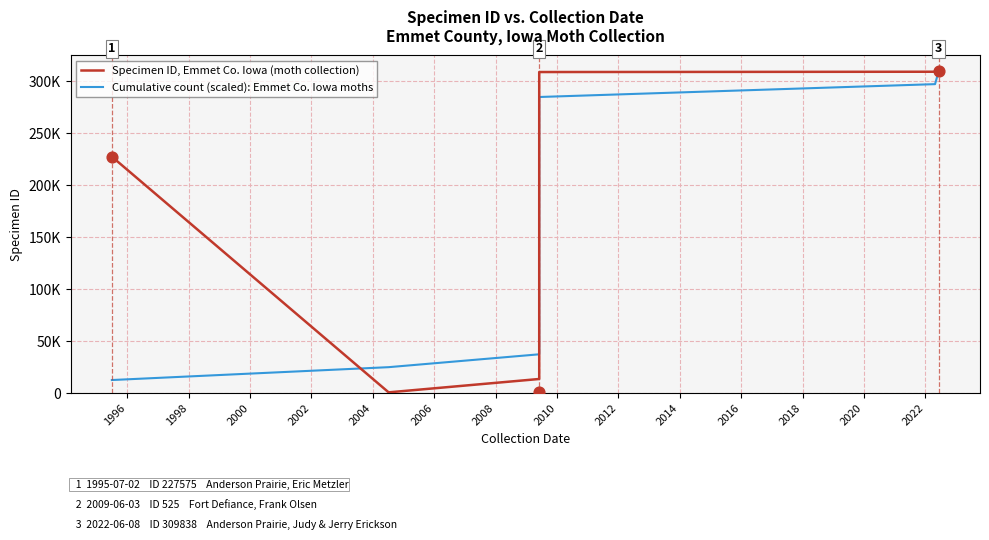

Is the value of Cumulative count (scaled): Emmet Co. Iowa moths at 19 greater than the value of Specimen ID, Emmet Co. Iowa (moth collection) at 21?

Yes